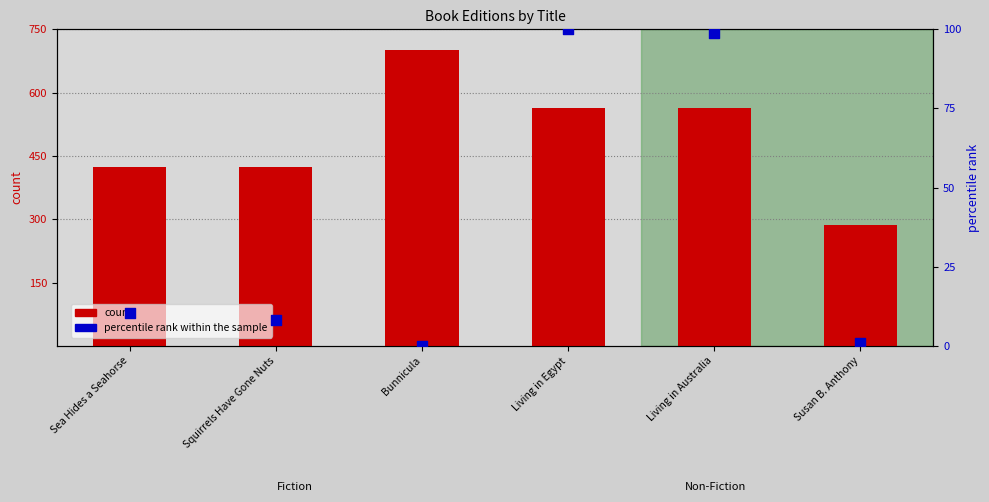

Which series has the largest total across all categories?

count